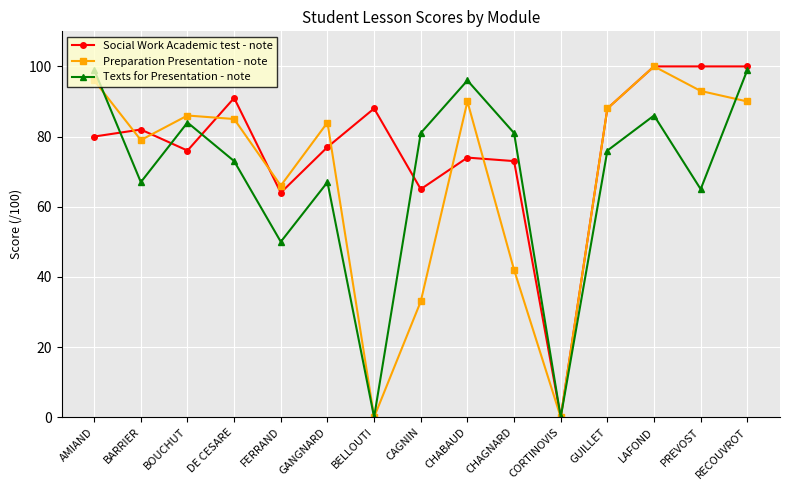

What is the label of the 11th point from the left?

CORTINOVIS